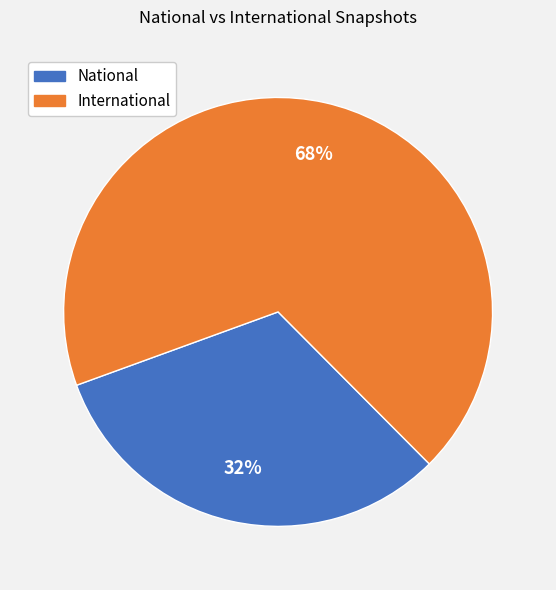

How many segments does this pie chart have?

2